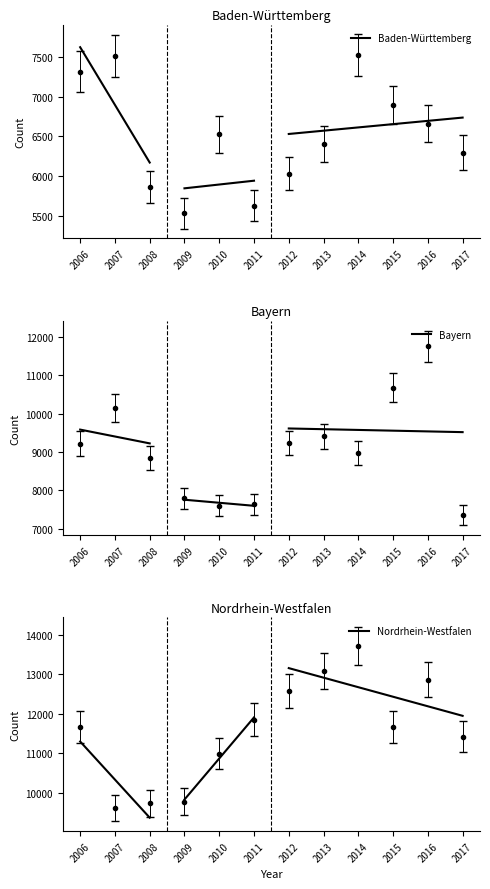

What value does the Nordrhein-Westfalen series have at 2008?

9365.0